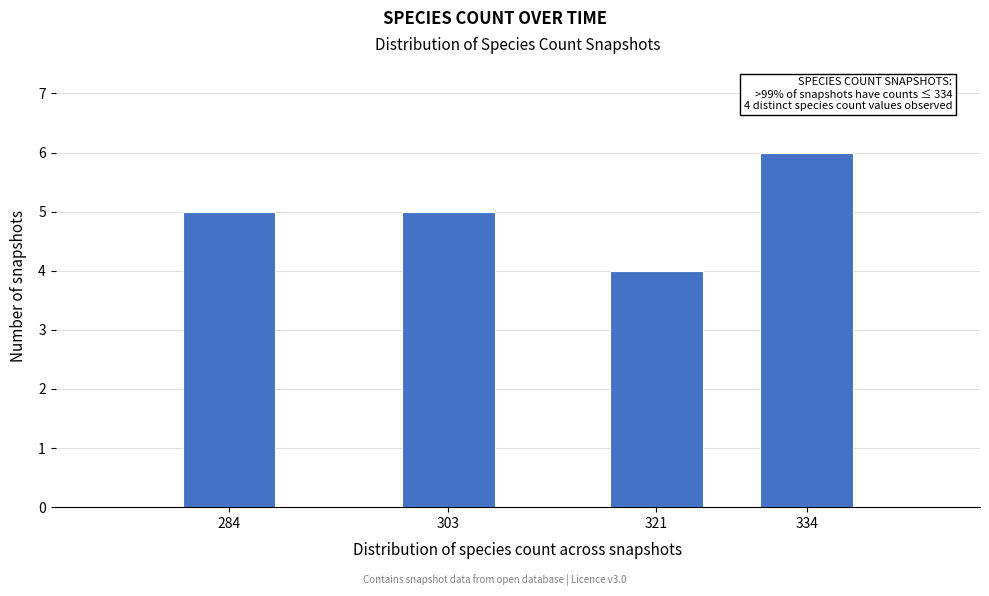

Reading left to right, what are all the values shown in this chart?

5	5	4	6